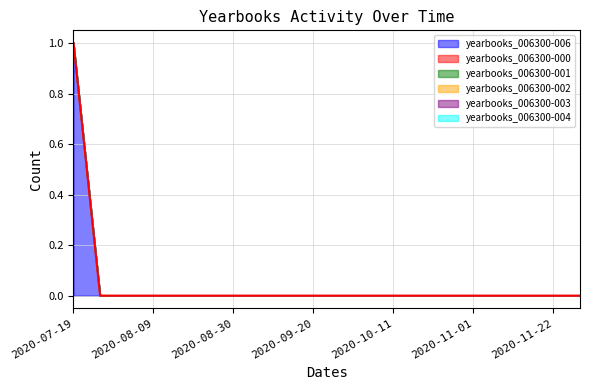

True or false: yearbooks_006300-000 has more than 1 interior local peaks.

False